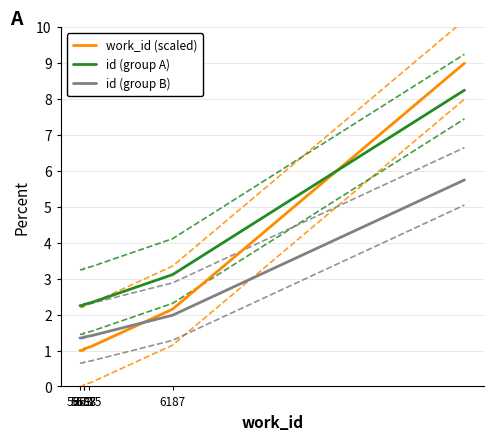

Is it true that id (group B) equals 0.8 at 6187?

False